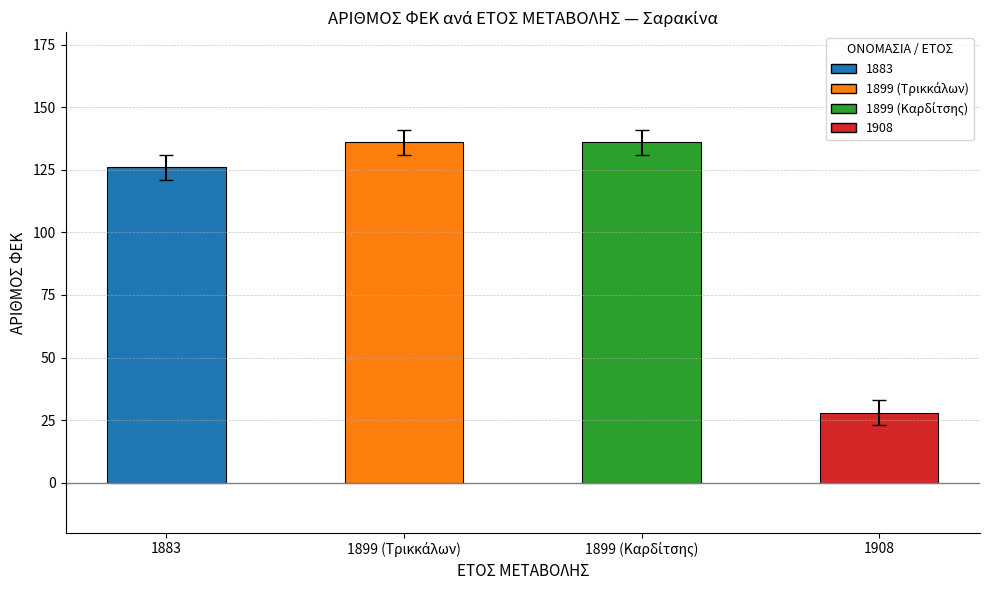

Which has a higher value, 1908 or 1883?

1883